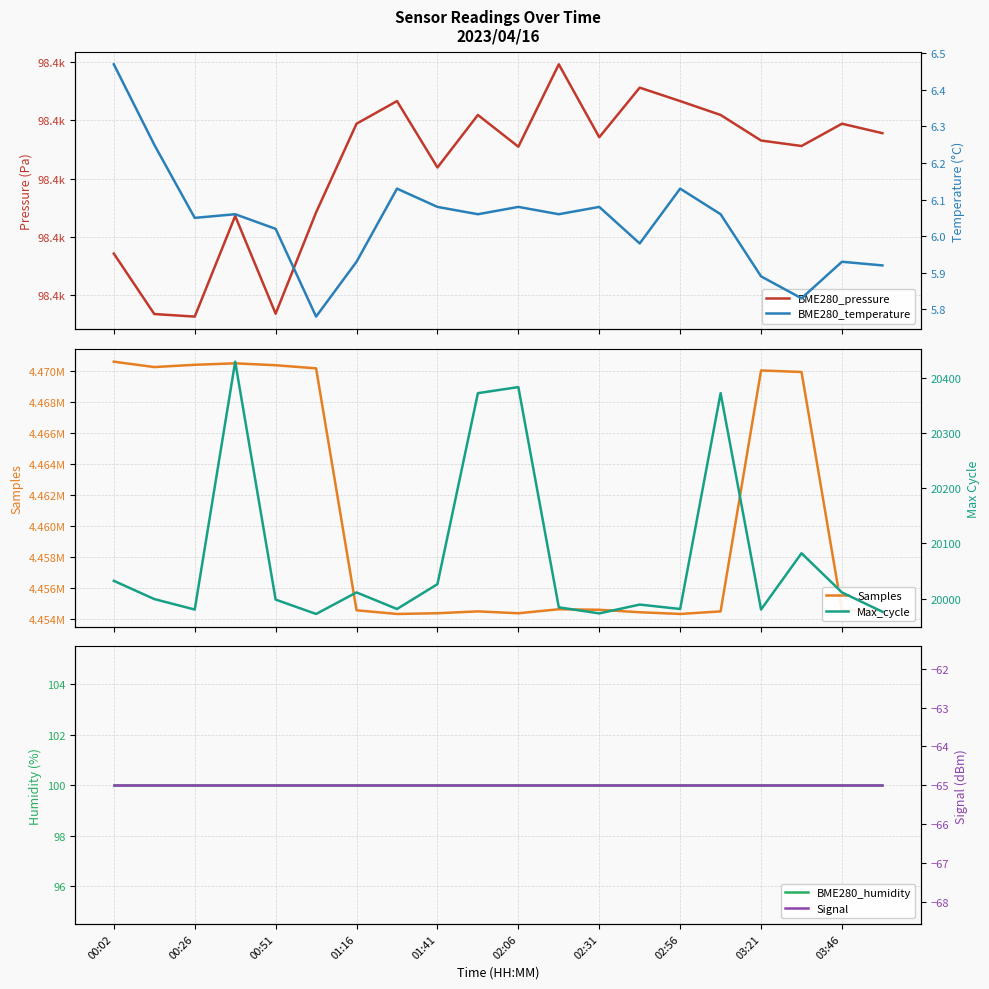

What is the difference between the second highest and second lowest values in the BME280_pressure series?

19.4